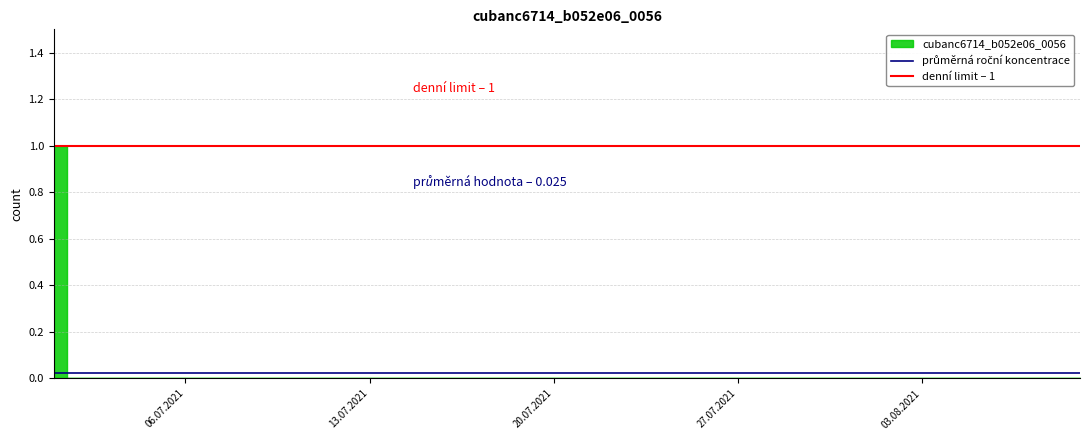

At how many categories does at least one series exceed 0?

2